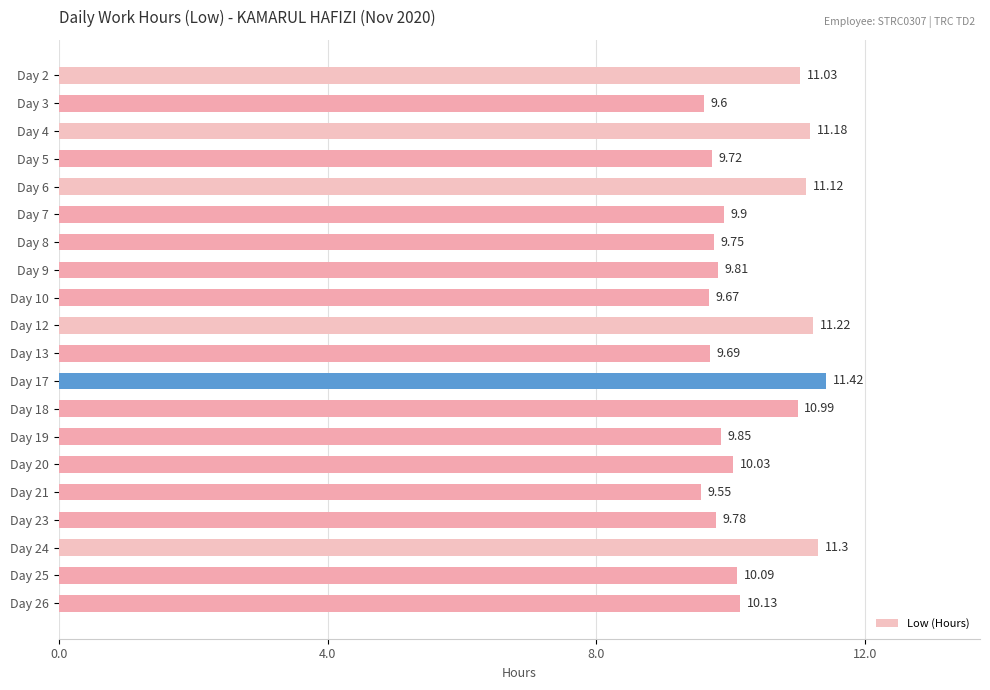

What is the sum of all values?

205.8